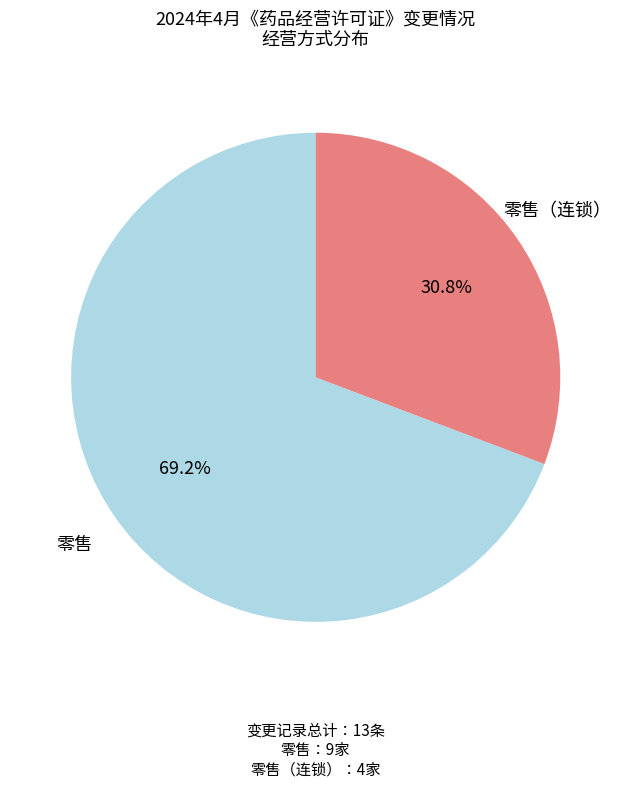

Rank the categories by value from highest to lowest.

零售, 零售（连锁）